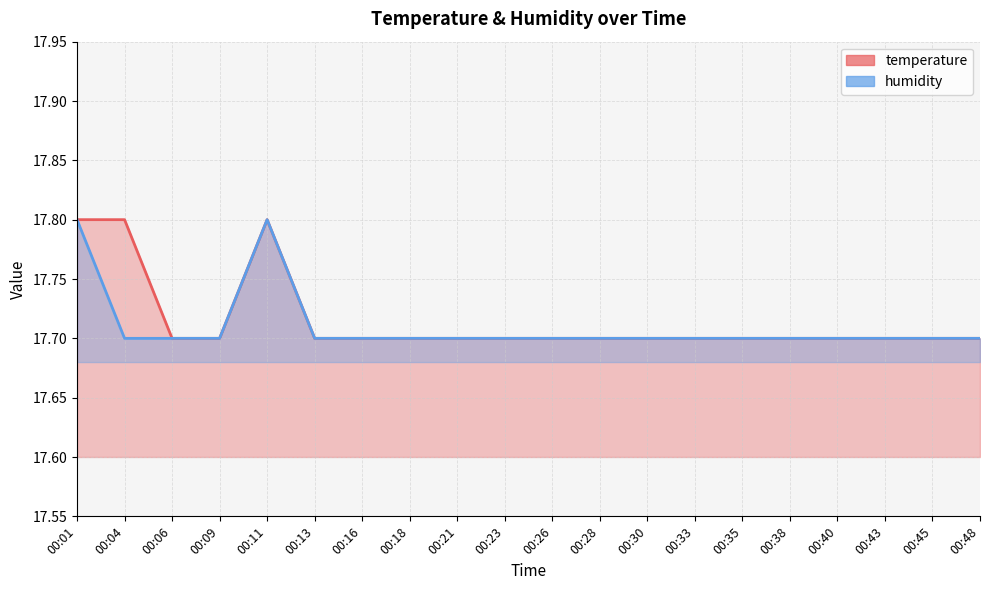

True or false: humidity and temperature intersect in this chart.

False